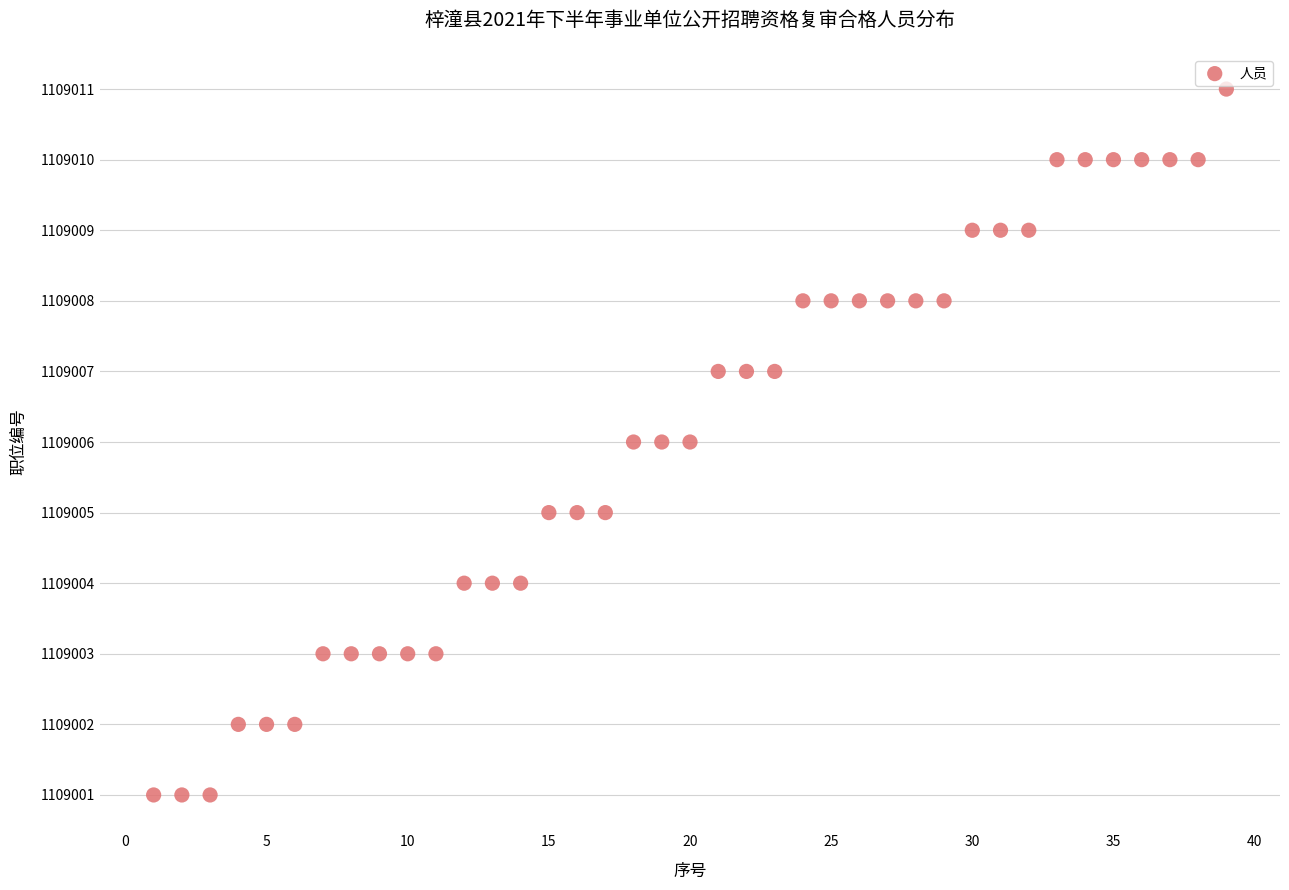

What is the range of X values (max minus min)?

38